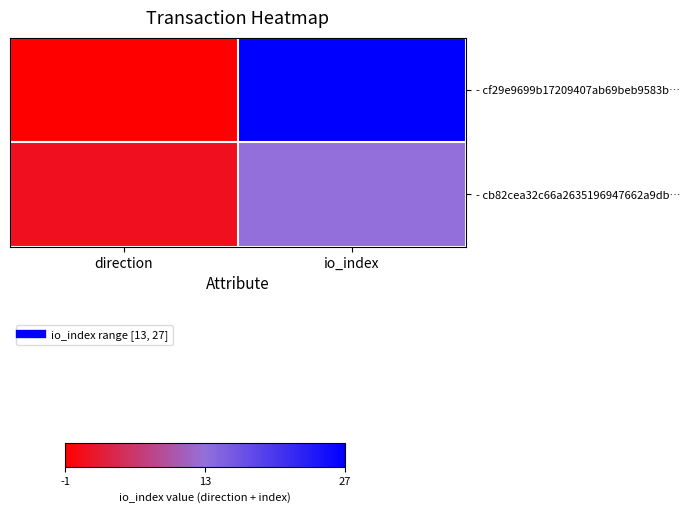

Which series has the largest total across all categories?

- cf29e9699b17209407ab69beb9583b…